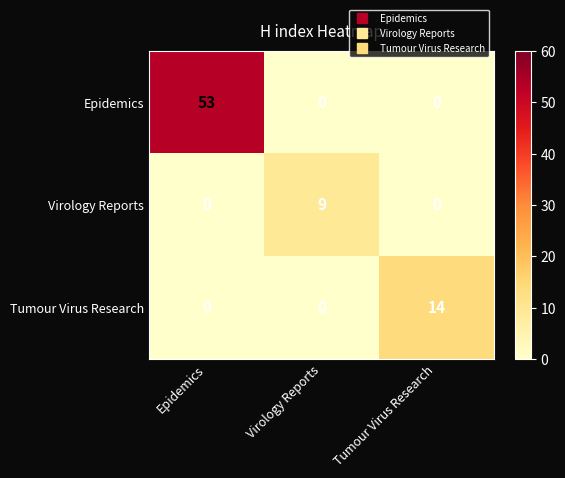

At how many categories does at least one series exceed 43?

1